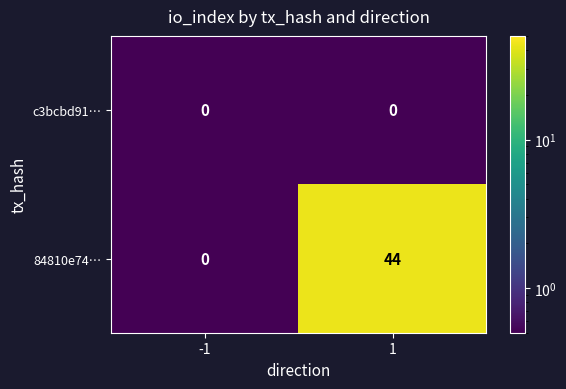

At which category does the chart reach its peak across all series?

1